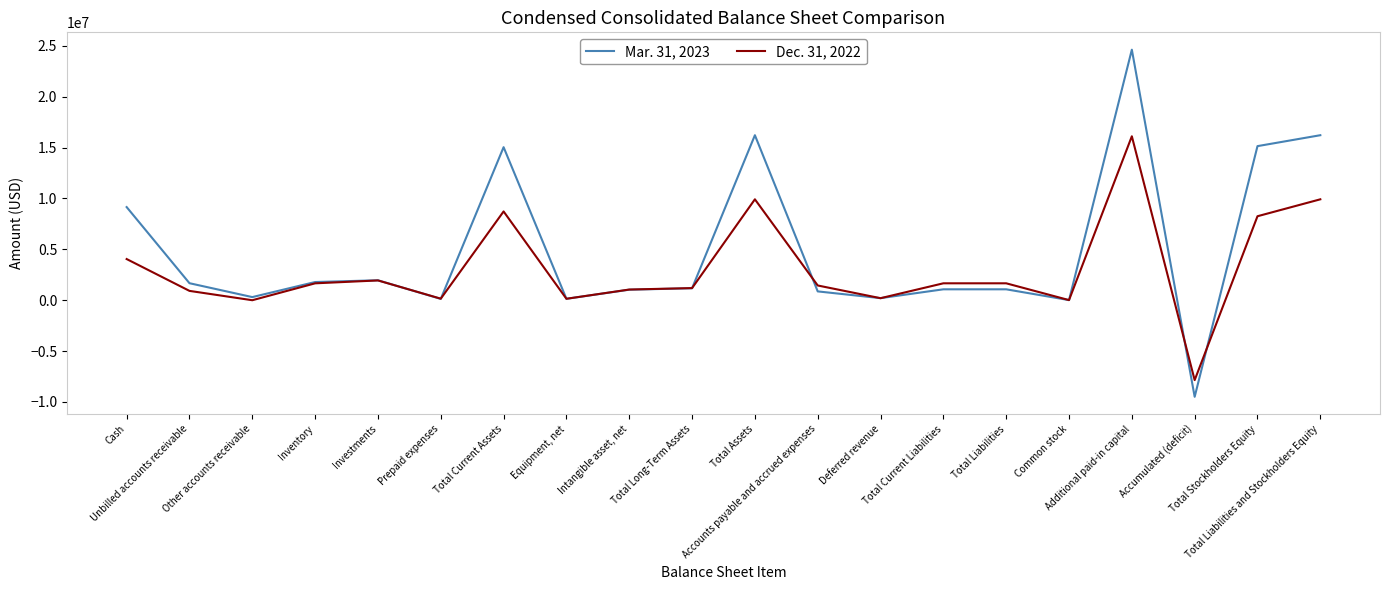

Between Total Assets and Accounts payable and accrued expenses, which series saw the biggest shift?

Mar. 31, 2023